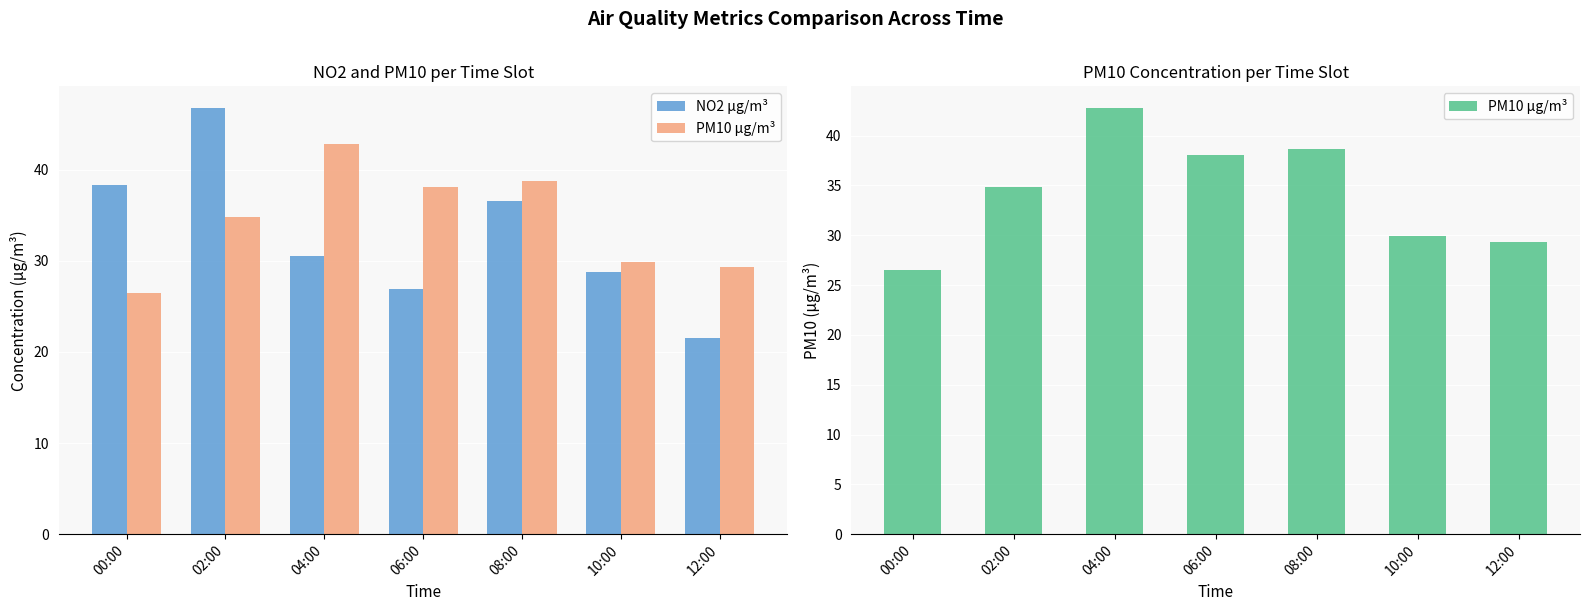

What is the difference between the highest and lowest values at 10:00?

1.2